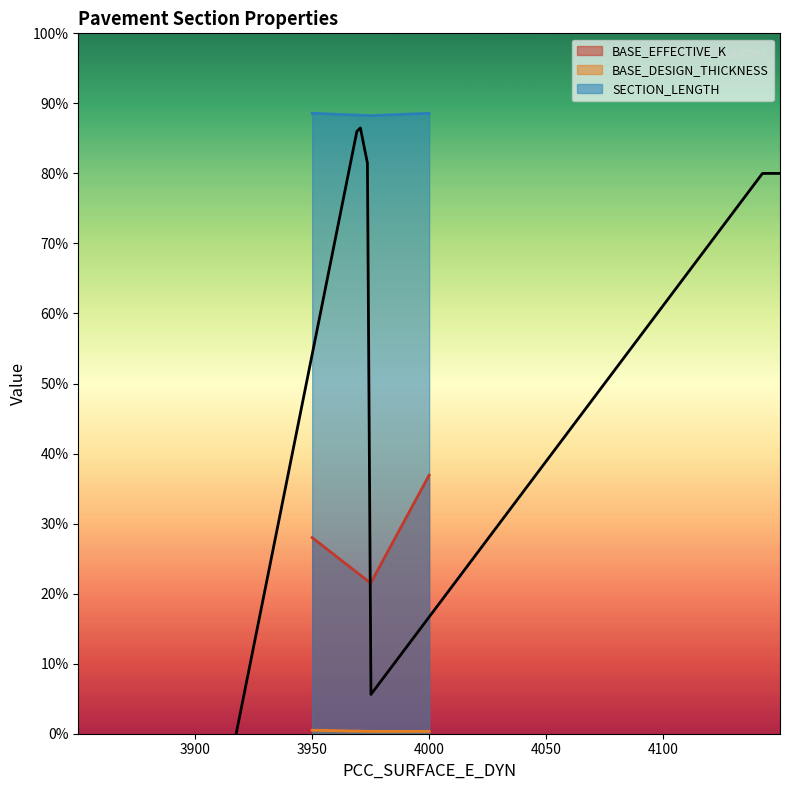

Is the value of BASE_DESIGN_THICKNESS at 4000 greater than the value of SECTION_LENGTH at 3950?

No